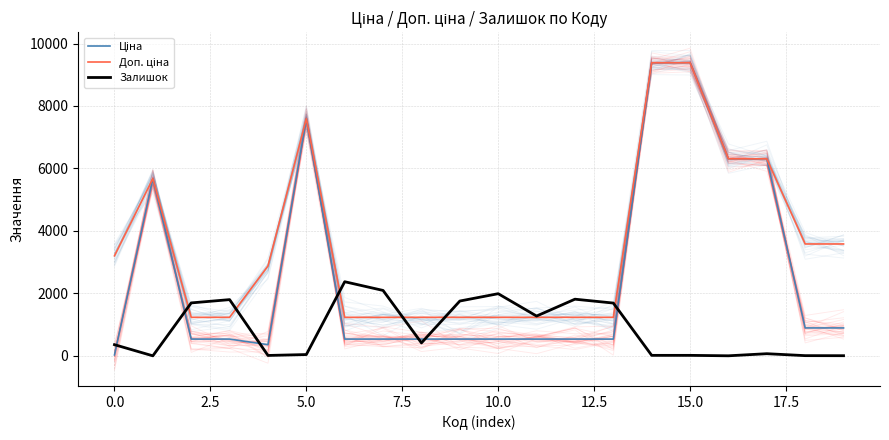

What is the sum of the Залишок values at 13 and 10?

3684.0